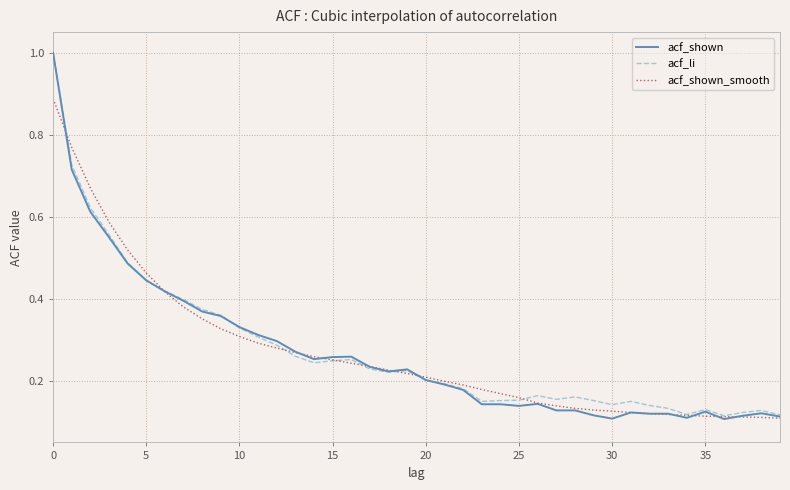

At how many categories does at least one series exceed 0?

40